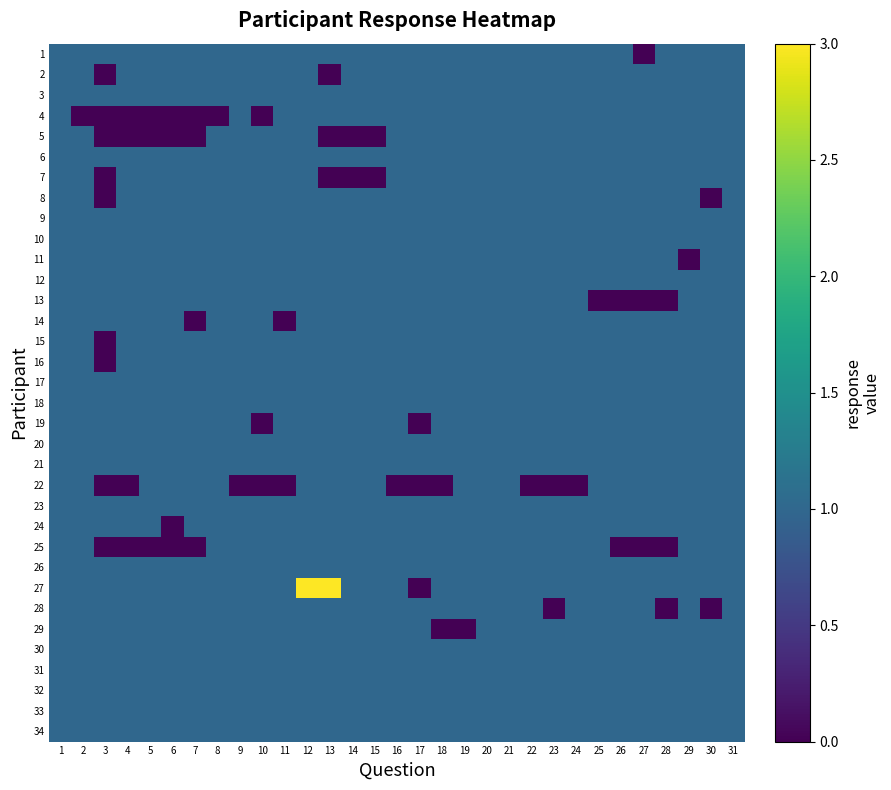

Which series has the widest spread of values?

27